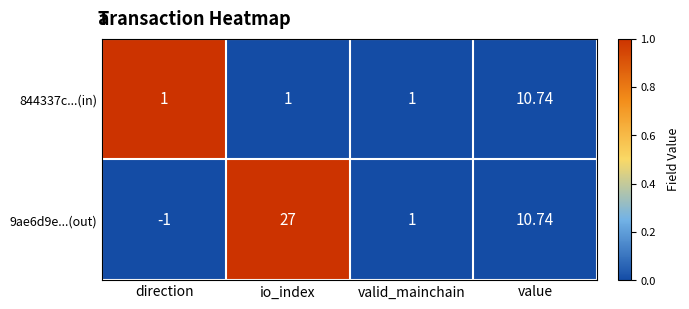

How many data points in 9ae6d9e...(out) are less than 10?

2